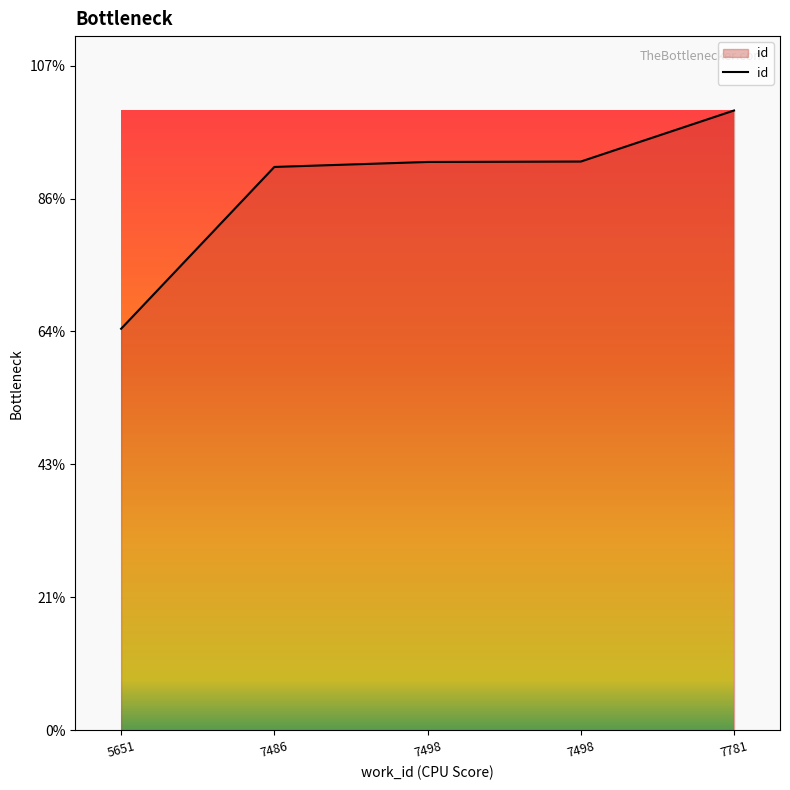

Reading left to right, what are all the values shown in this chart?

5651=15103	7486=21188	7498=21375	7498=21391	7781=23311